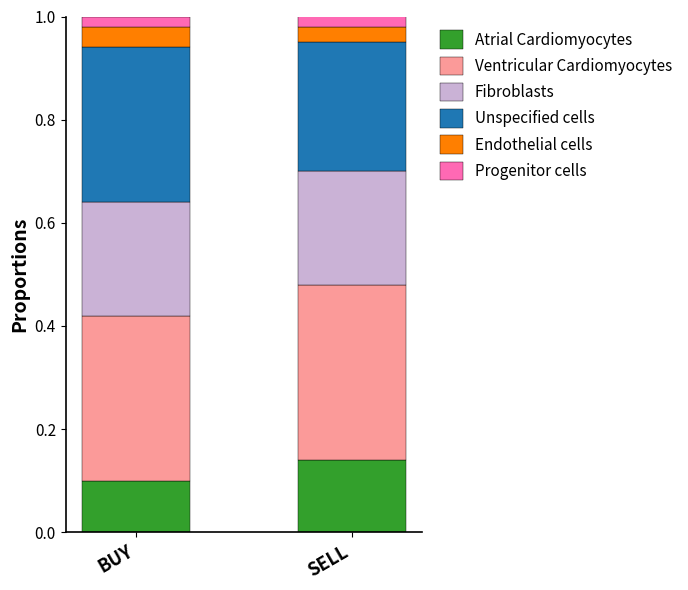

The Atrial Cardiomyocytes series shows 0.1 at SELL. True or false?

True